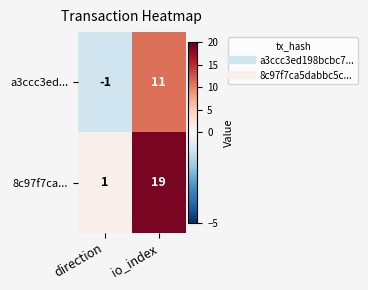

Reading left to right, extract all data points from this chart.

a3ccc3ed...: direction=-1	io_index=11
8c97f7ca...: direction=1	io_index=19